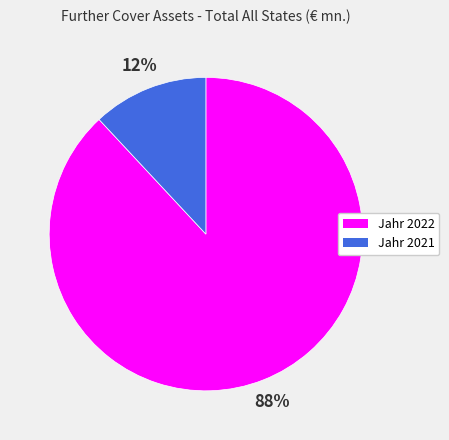

Which has a higher value, Jahr 2022 or Jahr 2021?

Jahr 2022